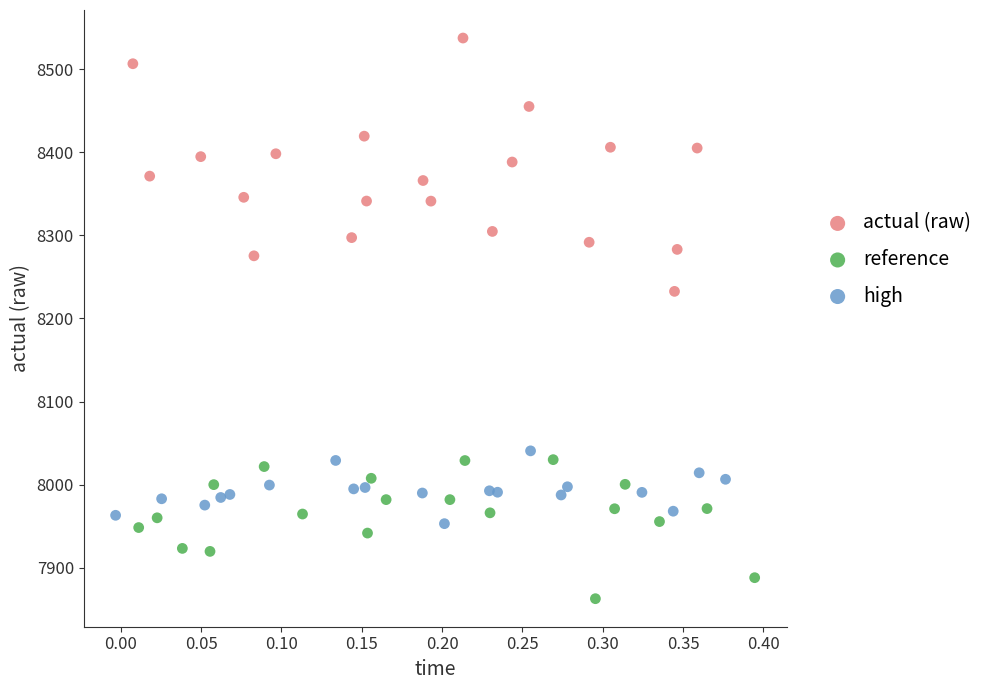

What are all the series names shown in the legend?

actual (raw), reference, high